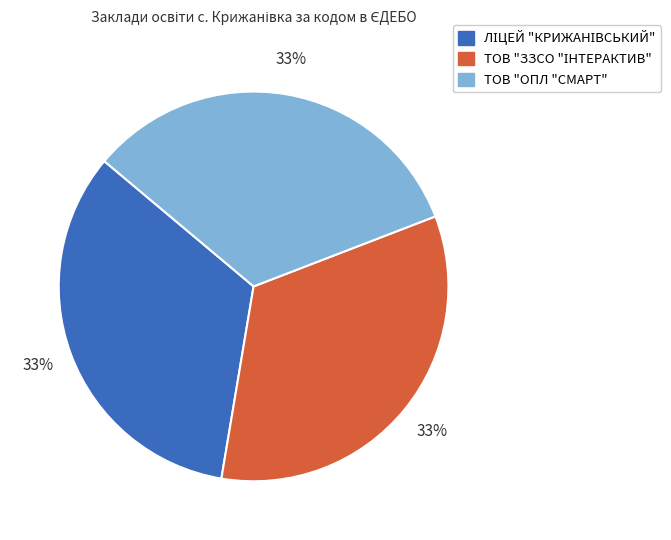

To the nearest percent, what percentage of the pie is ТОВ "ОПЛ "СМАРТ"?

33%